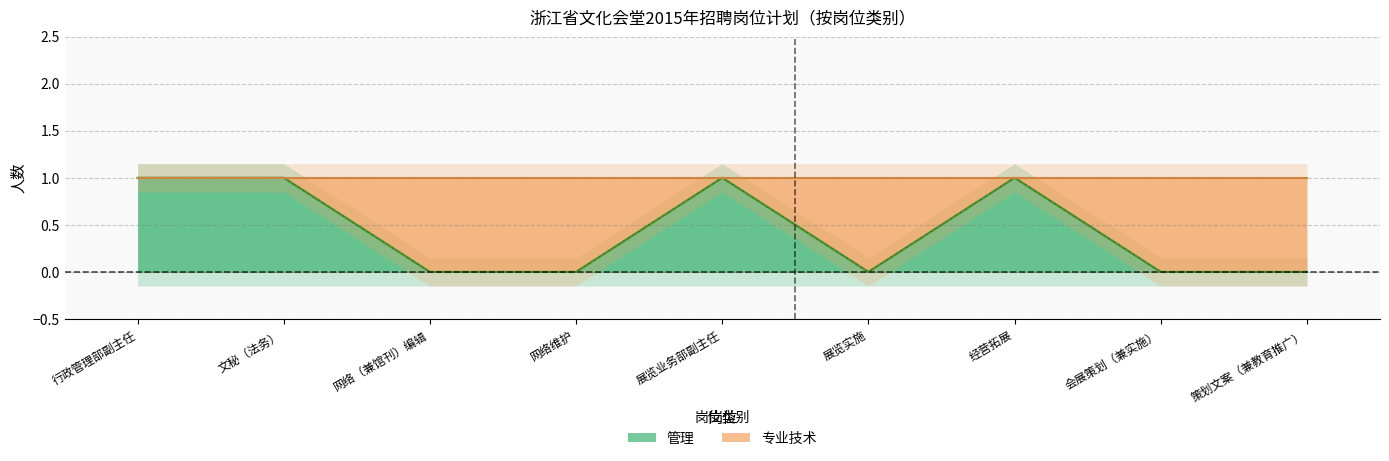

What is the total value across all series at 展览业务部副主任?

2